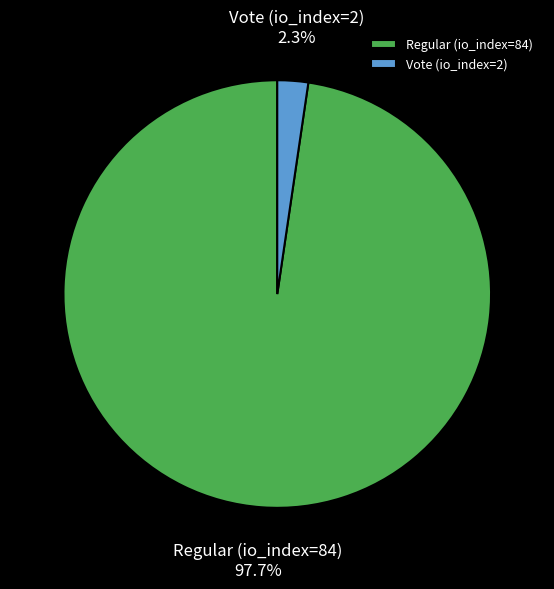

To the nearest percent, what portion does Regular (io_index=84) represent?

98%